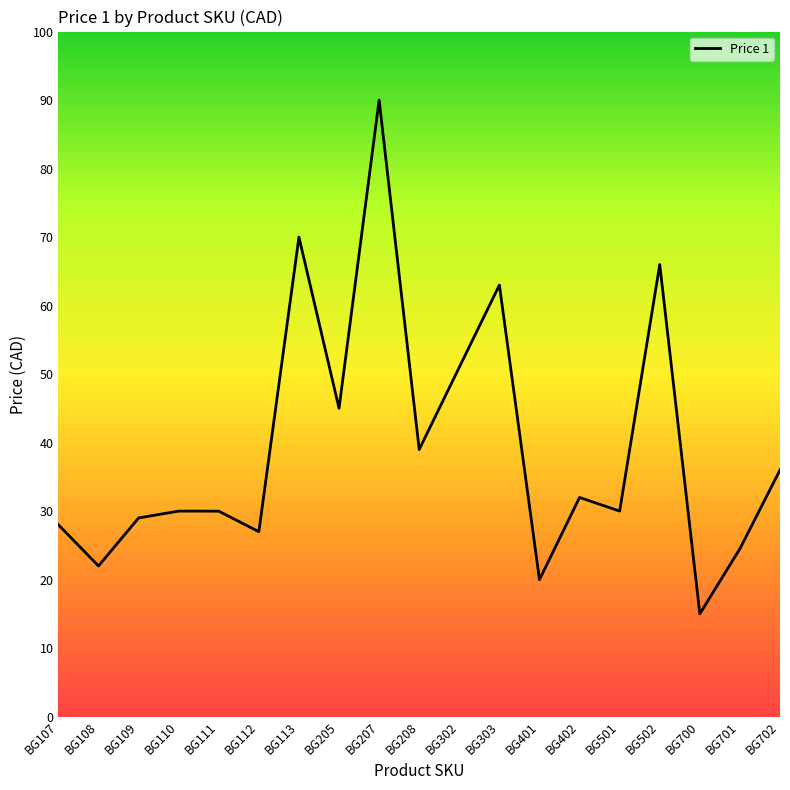

What is the change in value from BG112 to BG502?

+39.0